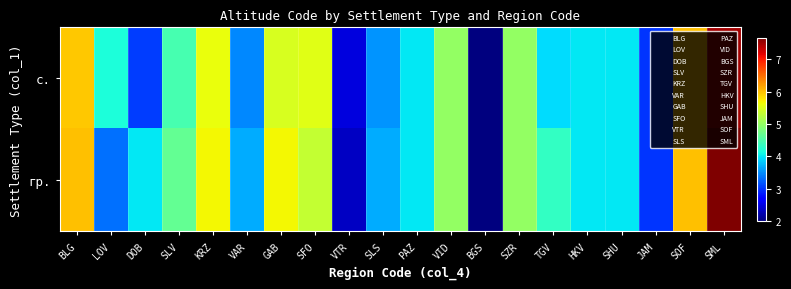

What is the difference between the highest and lowest values at VTR?

0.1